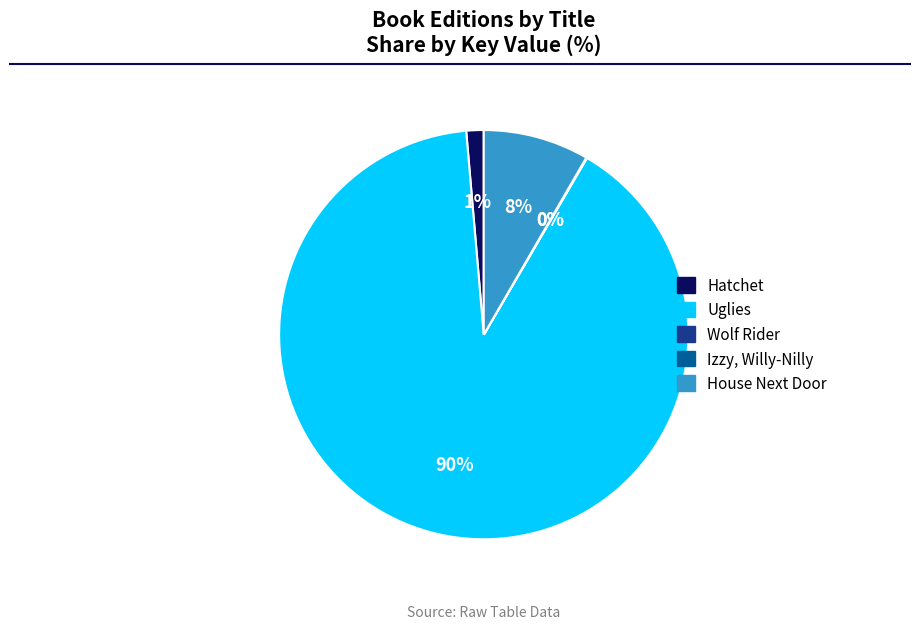

The Hatchet slice represents 11% of the pie. True or false?

False